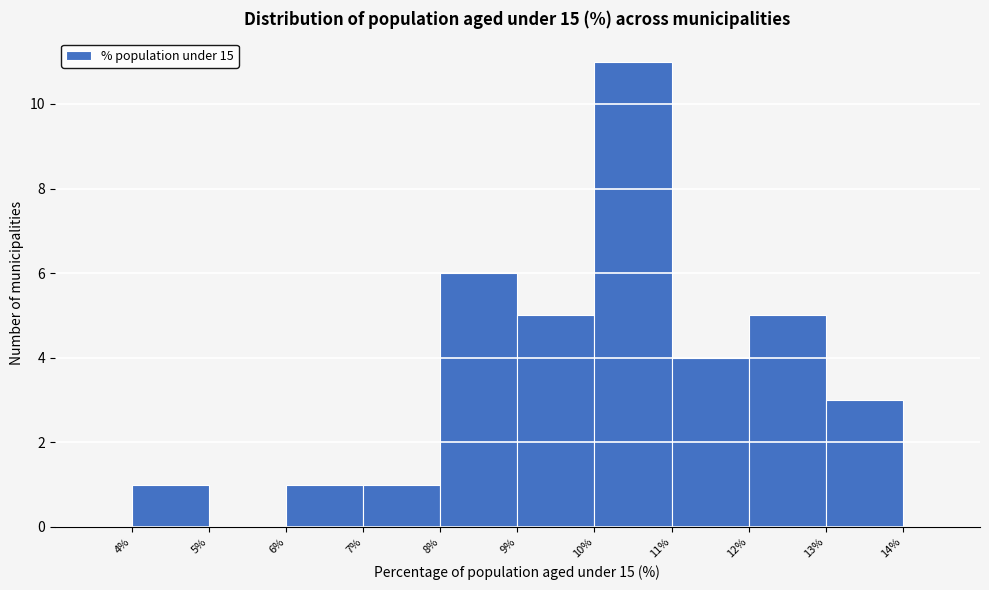

Which range on the x-axis has the tallest bar?

10% to 11%